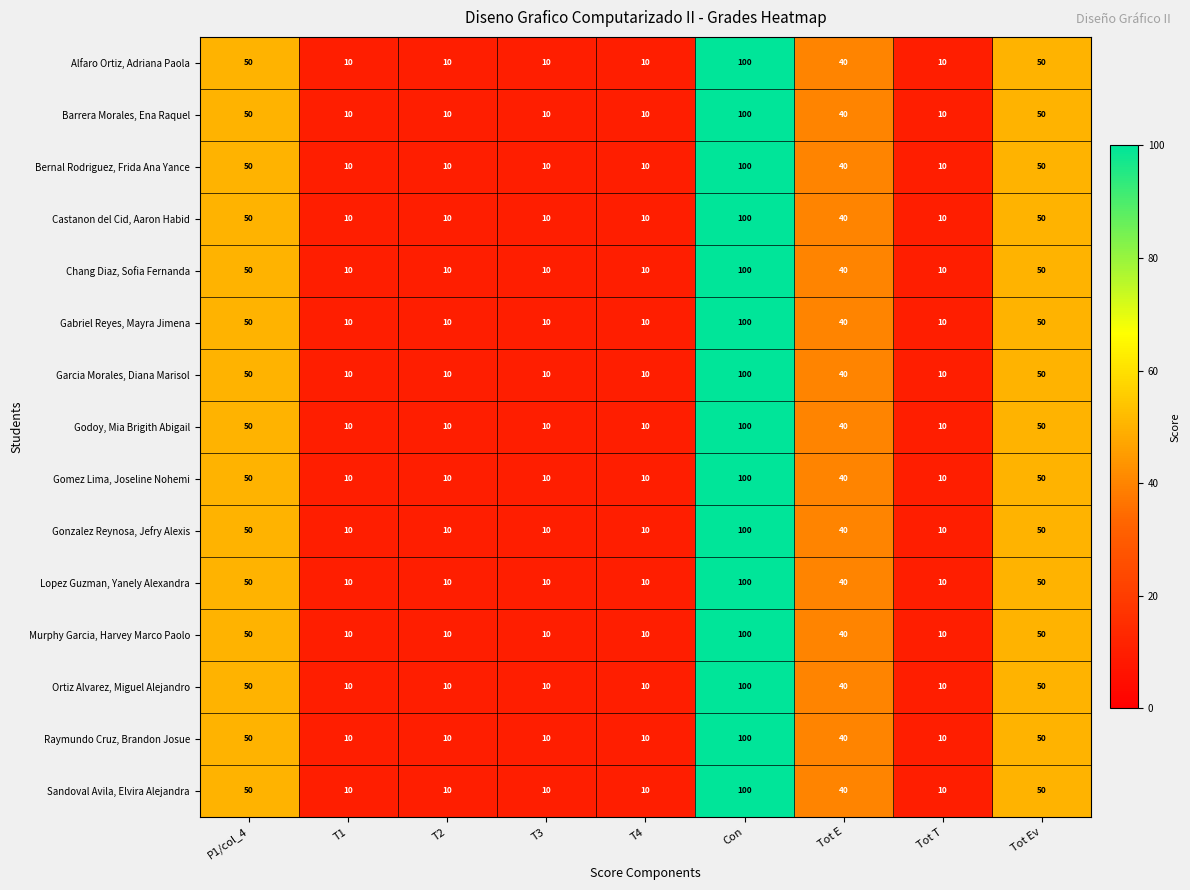

What is the total value across all series at Tot E?

600